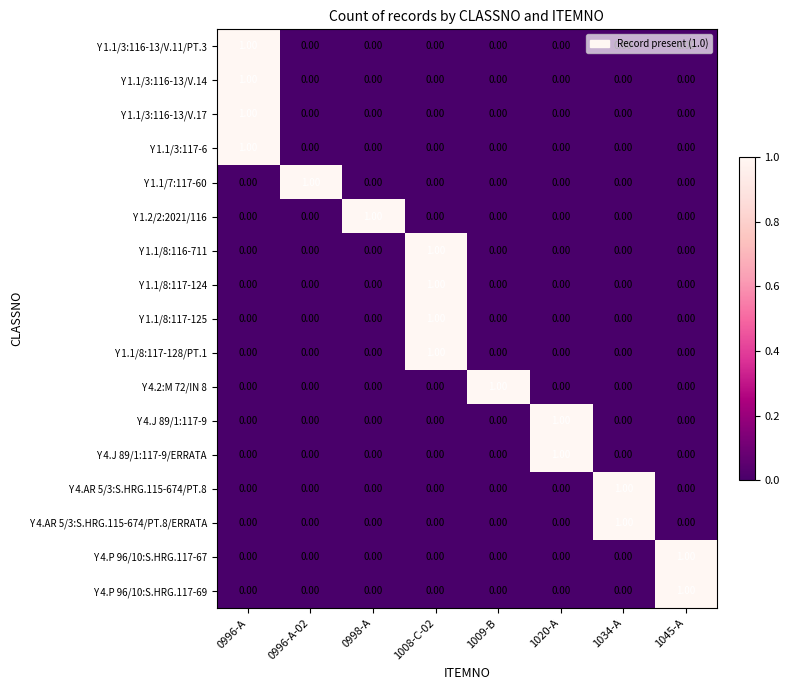

At how many categories does at least one series exceed 0?

8